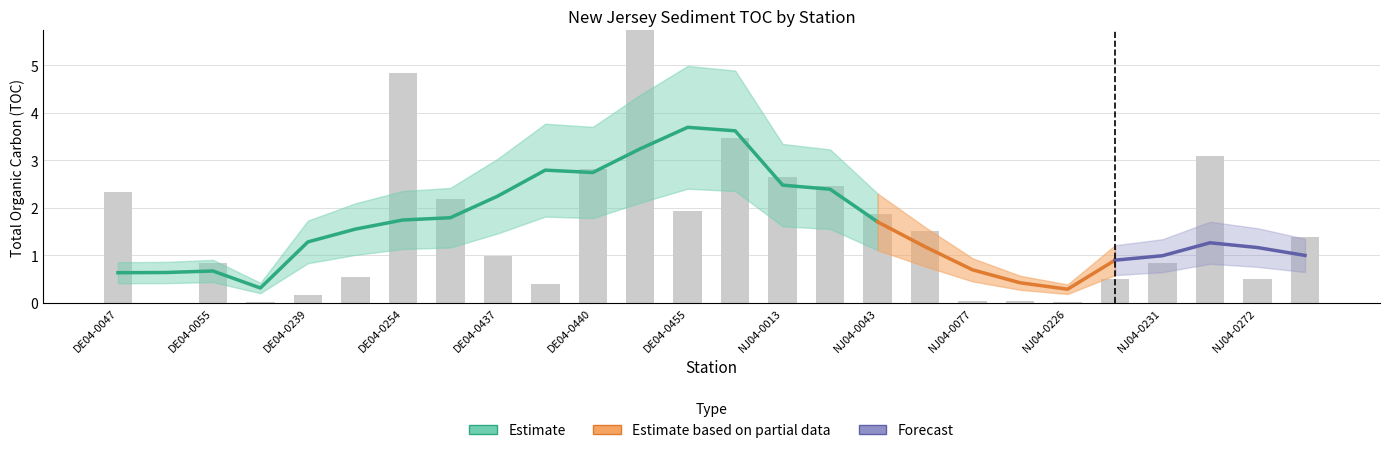

The value at DE04-0434 is 2.2. True or false?

True